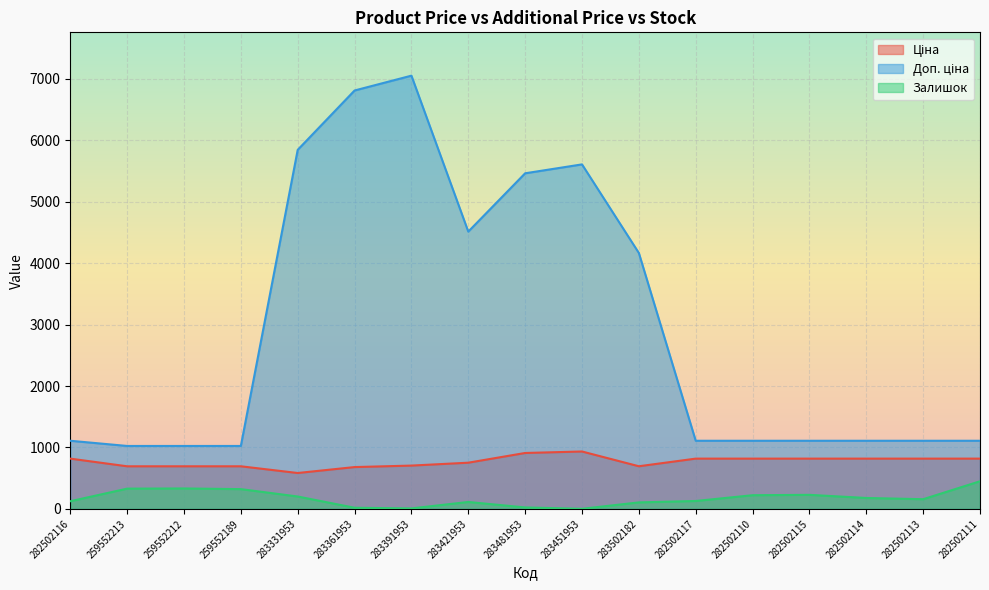

What is the minimum value shown in the chart?

2.0